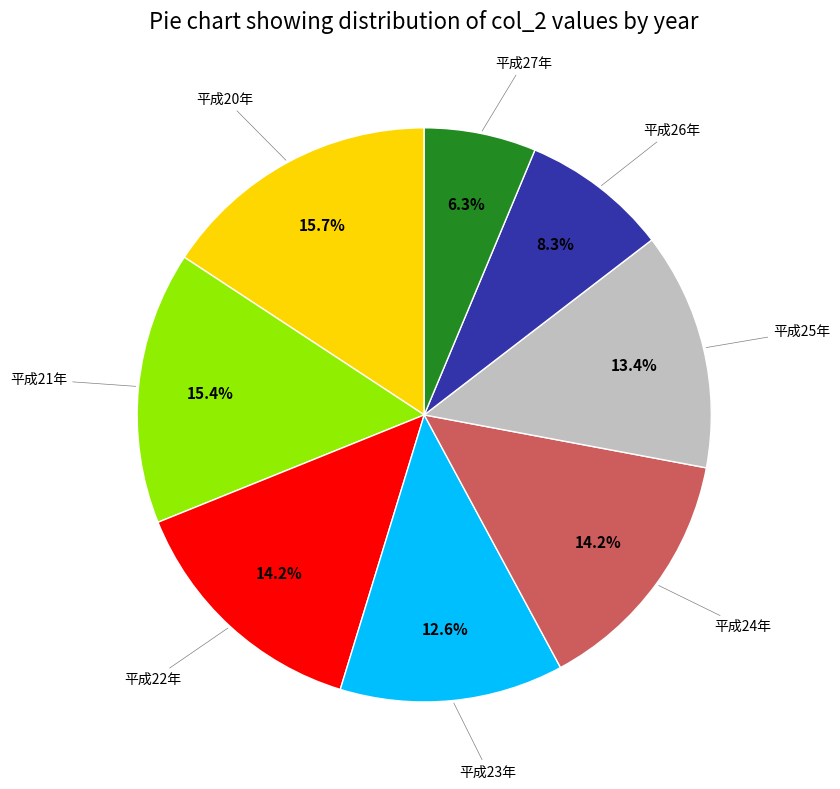

Is there a majority slice in this chart?

No